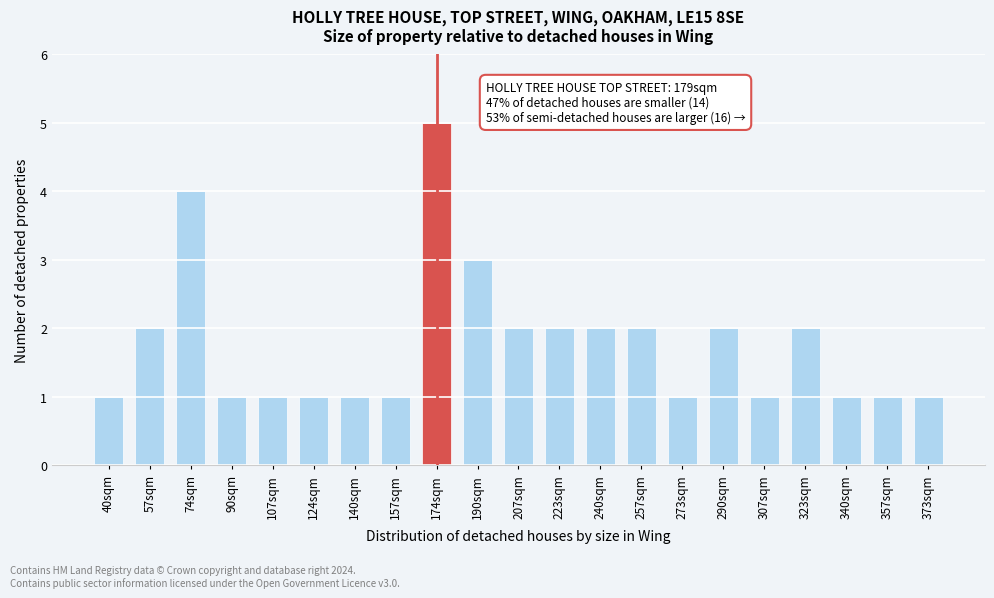

Reading left to right, extract all data points from this chart.

40sqm=1	57sqm=2	74sqm=4	90sqm=1	107sqm=1	124sqm=1	140sqm=1	157sqm=1	174sqm=5	190sqm=3	207sqm=2	223sqm=2	240sqm=2	257sqm=2	273sqm=1	290sqm=2	307sqm=1	323sqm=2	340sqm=1	357sqm=1	373sqm=1